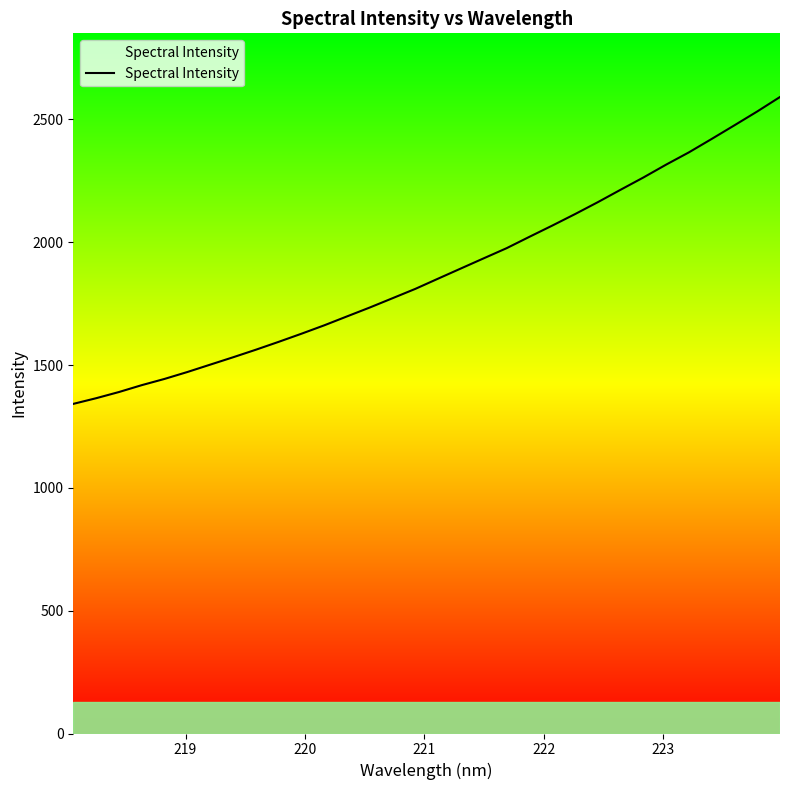

What is the maximum value shown in the chart?

2591.4